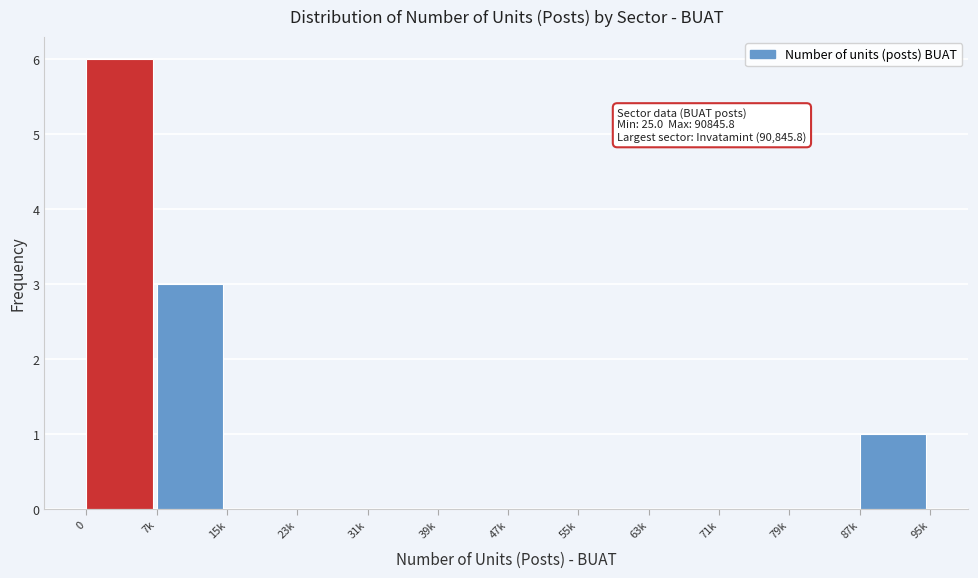

Reading right to left, transcribe all the data shown in this chart.

87k=1	79k=0	71k=0	63k=0	55k=0	47k=0	39k=0	31k=0	23k=0	15k=0	7k=3	0=6